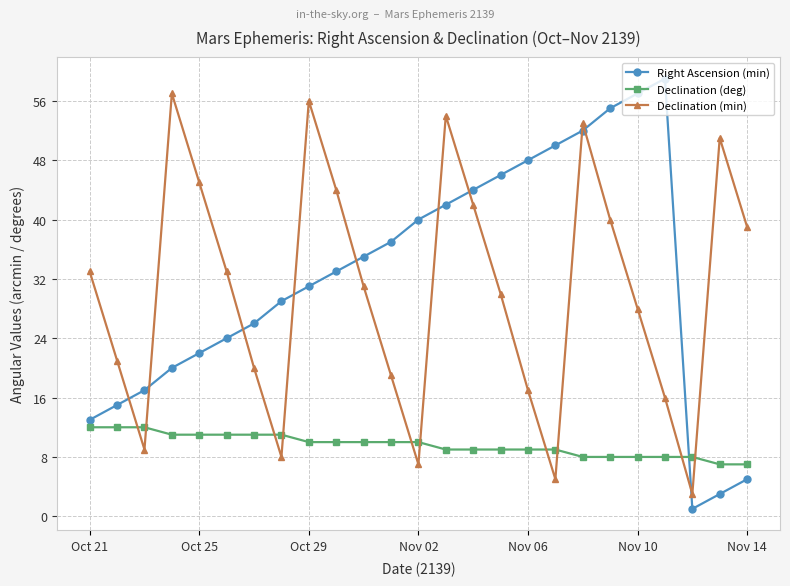

What is the value of the Right Ascension (min) point at the 4th from the left?

20